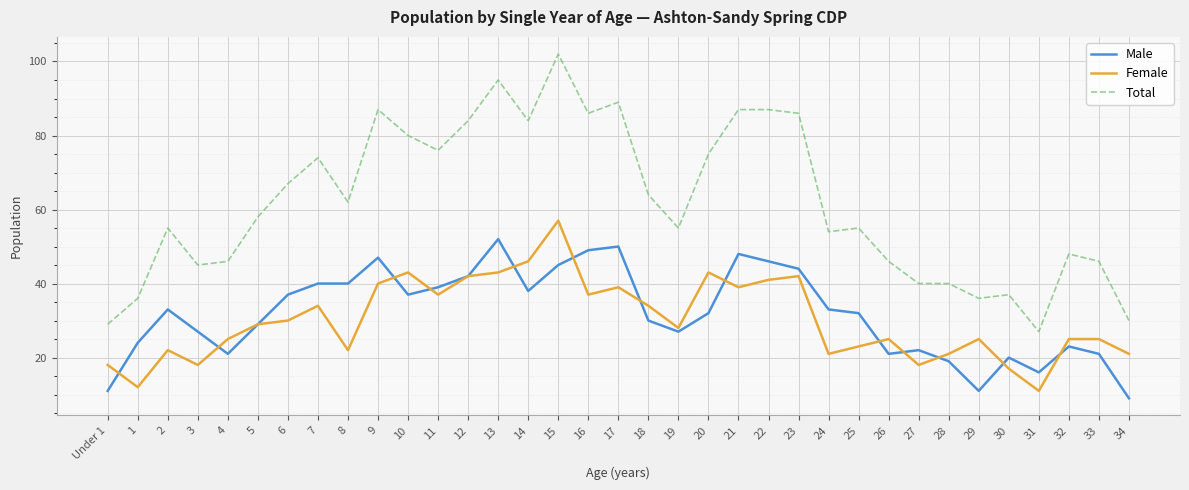

What is the difference between the maximum and minimum values in the Total series?

75